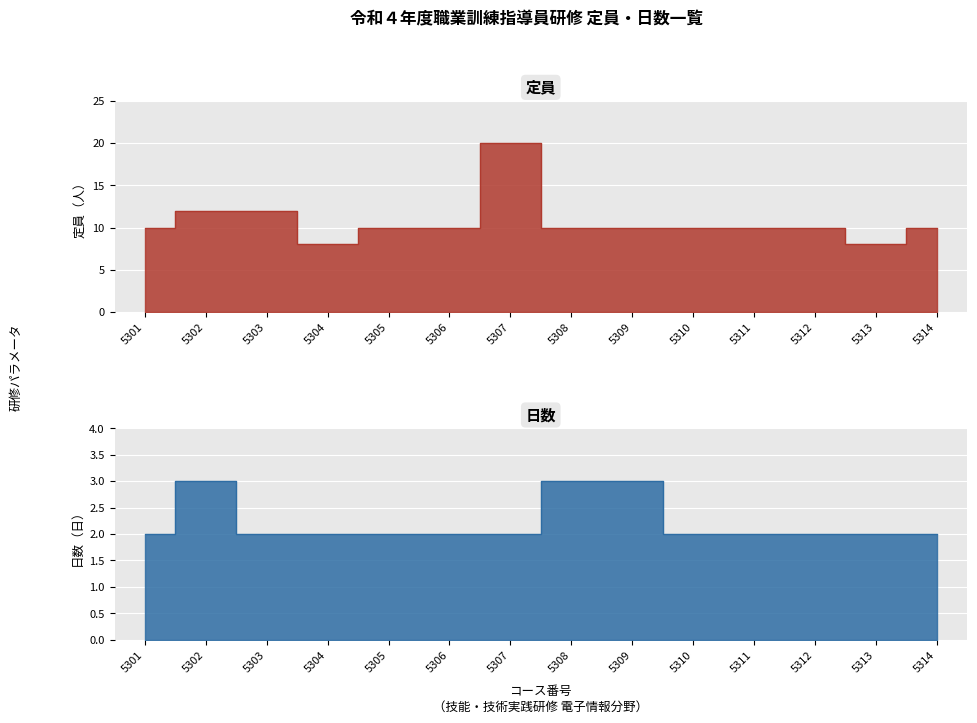

Where is 日数 nearest to the value 2?

5301